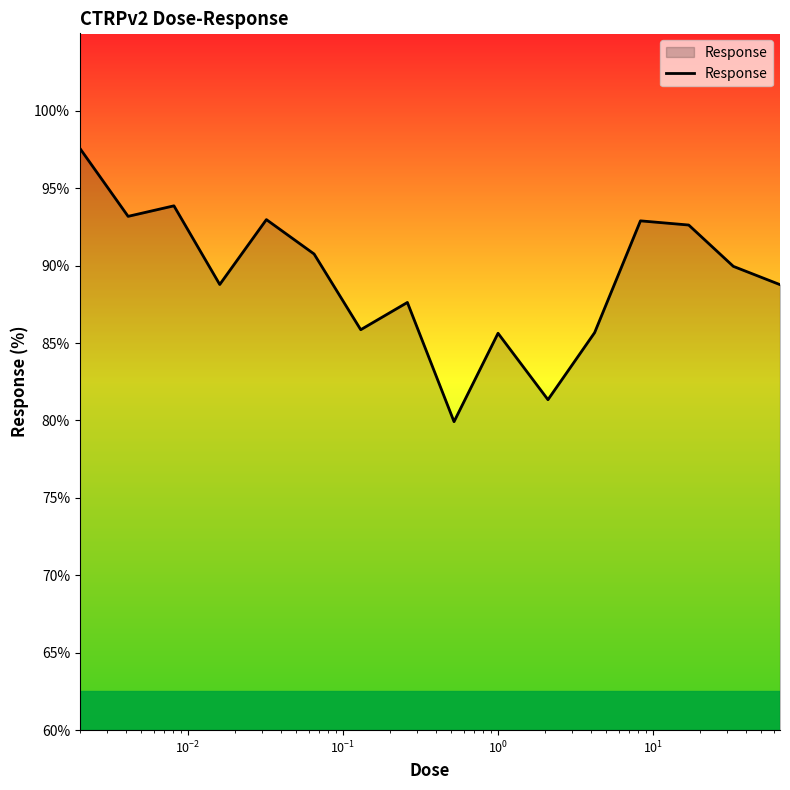

What is the difference between the maximum and minimum values?

17.7